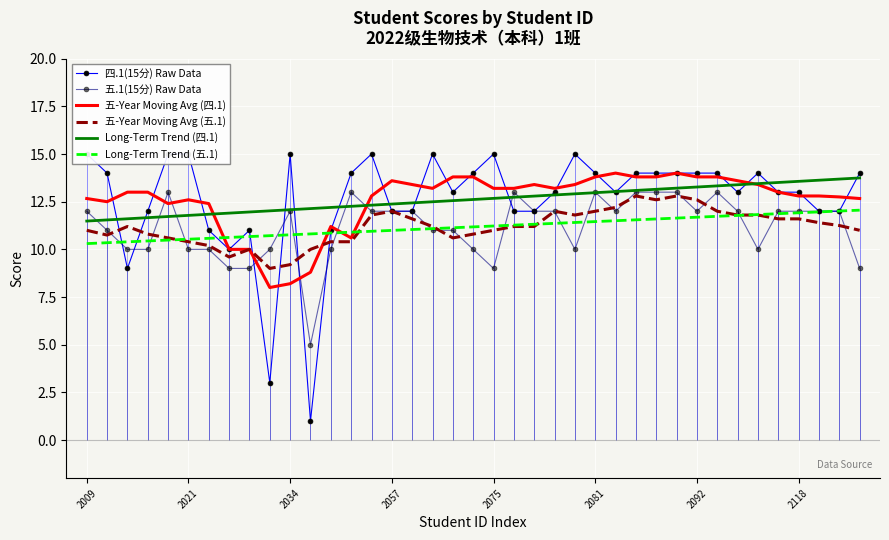

How many lines are shown in the chart?

6